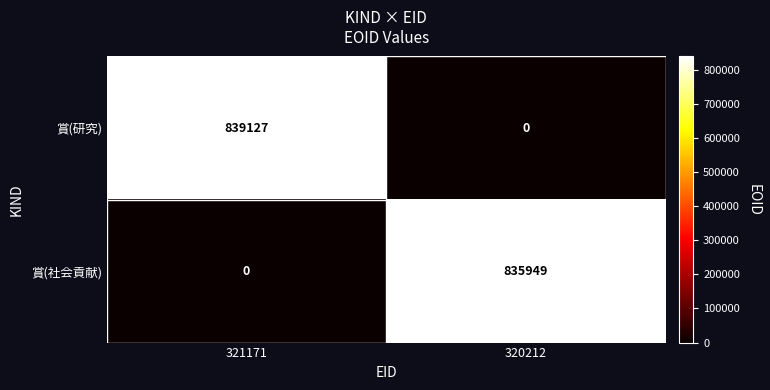

What is the difference between the 賞(社会貢献) values at 321171 and 320212?

835949